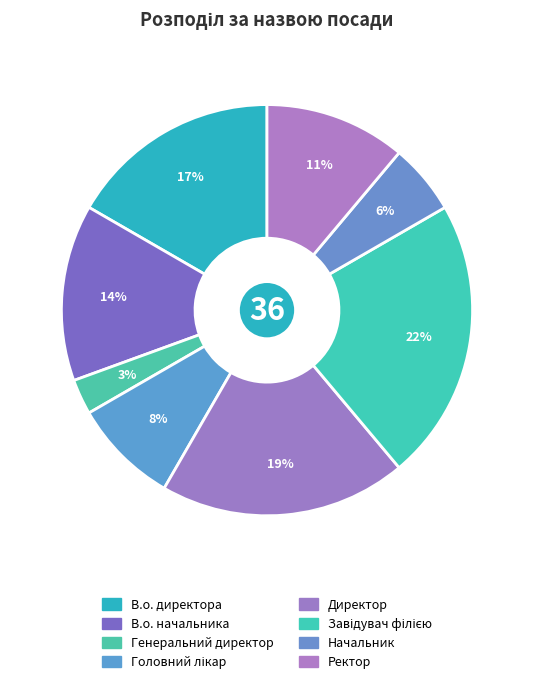

Rank the categories by value from highest to lowest.

Завідувач філією, Директор, В.о. директора, В.о. начальника, Ректор, Головний лікар, Начальник, Генеральний директор